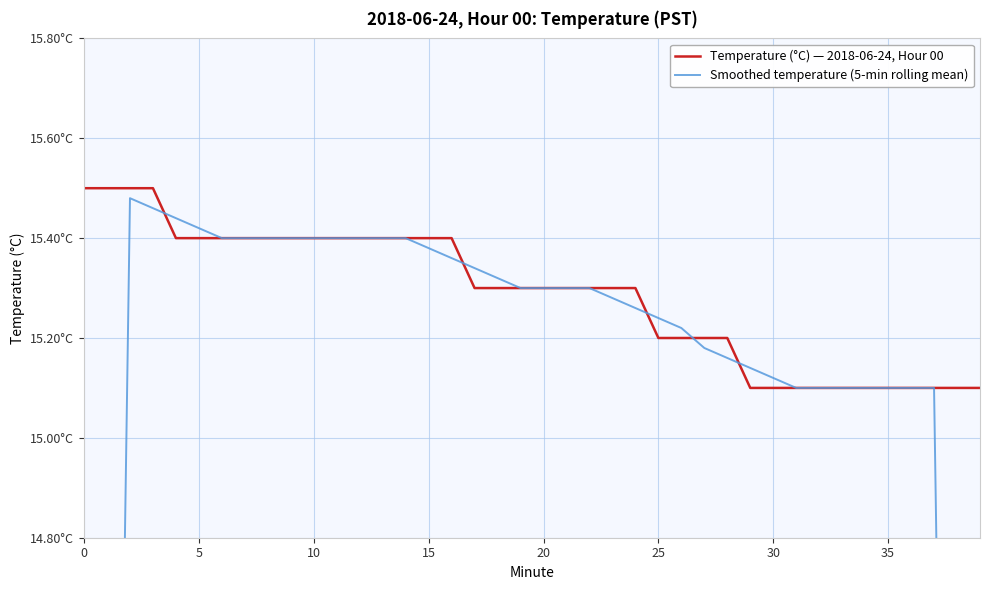

What is the average value of the Temperature (°C) — 2018-06-24, Hour 00 series?

15.3